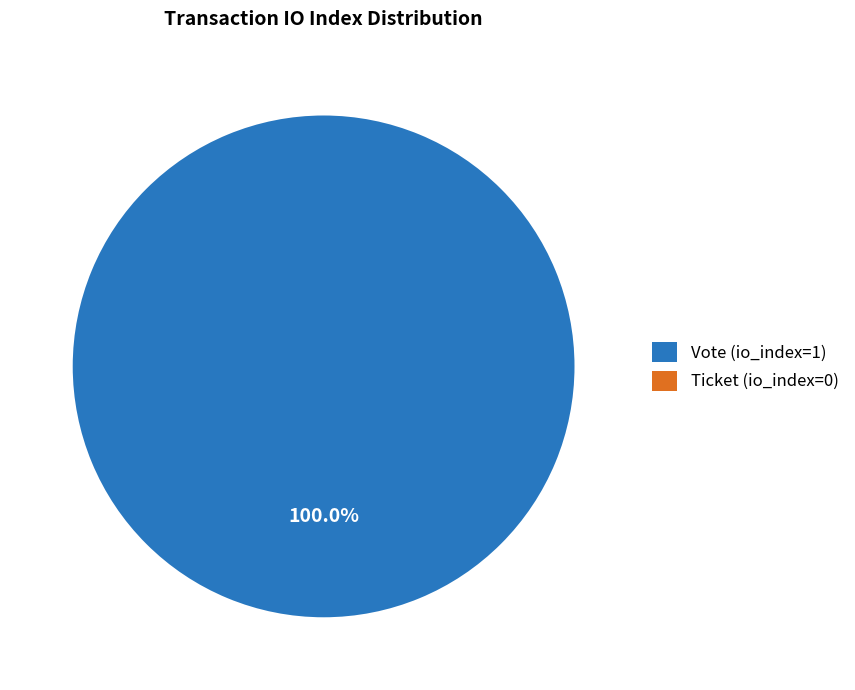

True or false: Ticket (io_index=0) accounts for 0% of the total.

True